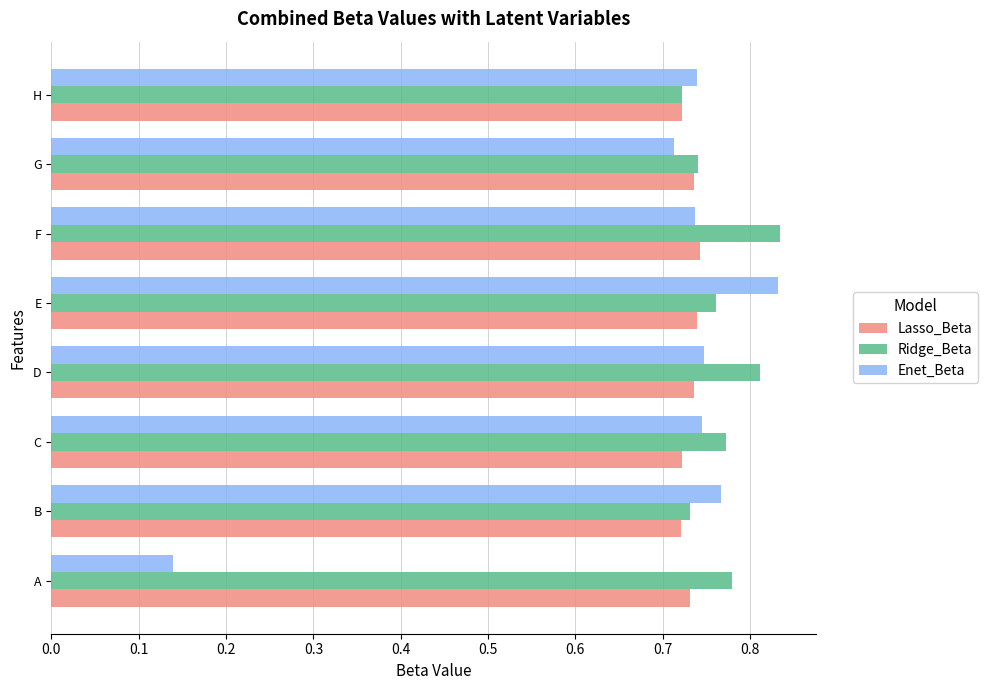

The value of Enet_Beta at B is 1.3. True or false?

False